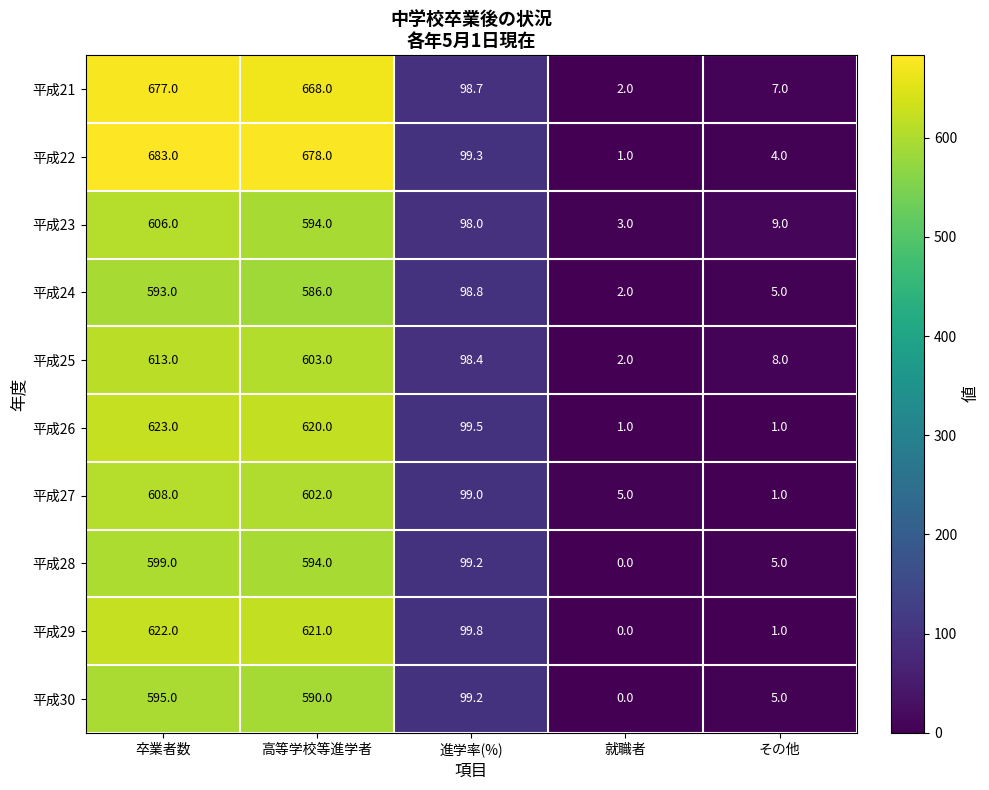

At how many categories does at least one series exceed 84?

3